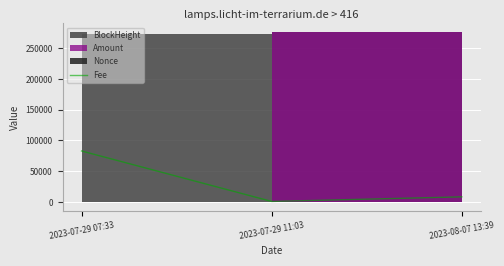

What is the difference between the values at 2023-07-29 11:03 and 2023-07-29 07:33?

82026.3